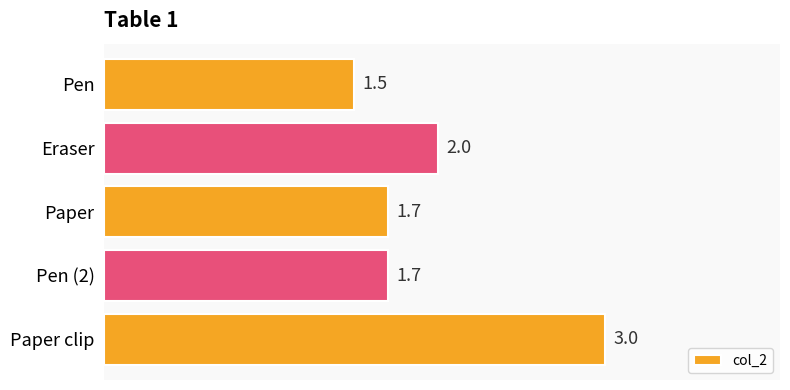

What is the label of the 2nd bar from the bottom?

Pen (2)